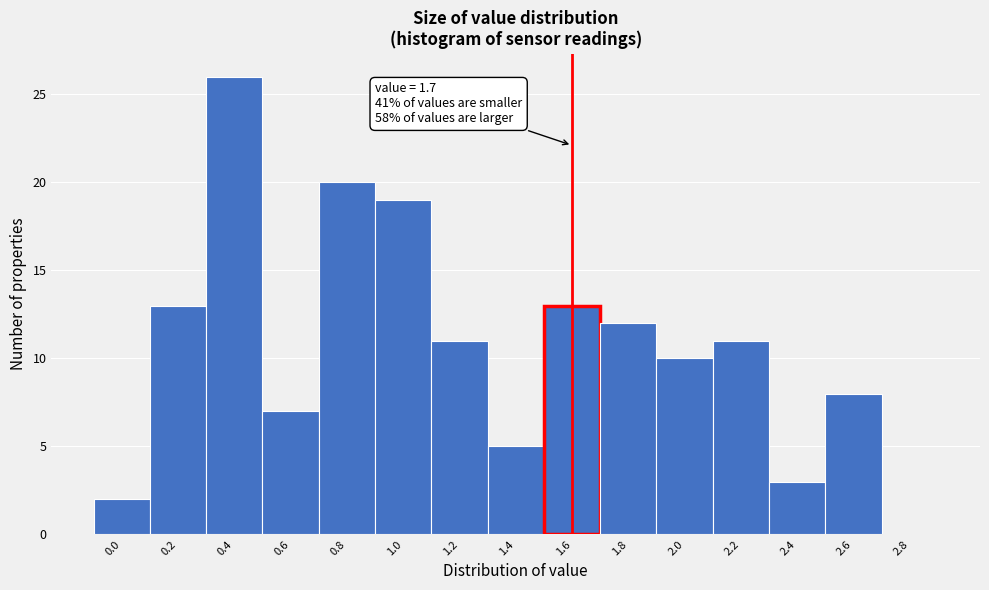

Reading right to left, what are all the values shown in this chart?

2.8=0	2.6=8	2.4=3	2.2=11	2.0=10	1.8=12	1.6=13	1.4=5	1.2=11	1.0=19	0.8=20	0.6=7	0.4=26	0.2=13	0.0=2